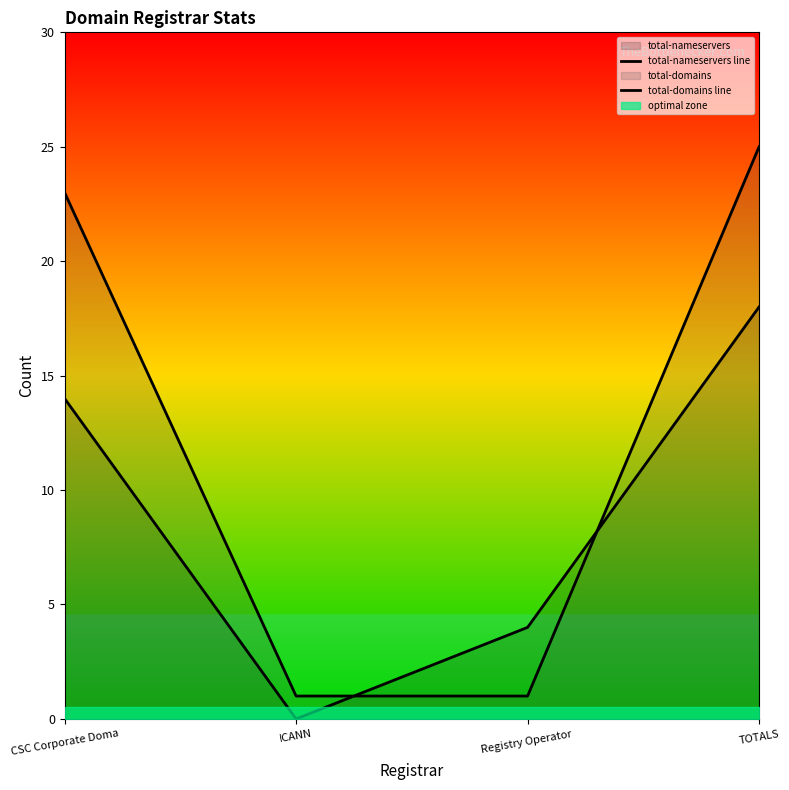

Which label corresponds to the largest value in the chart?

TOTALS